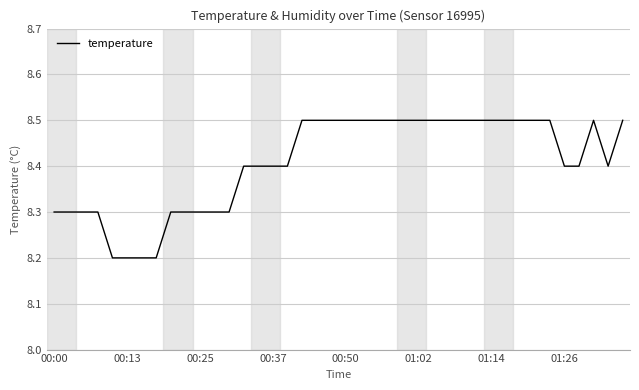

What is the greatest value displayed?

8.5